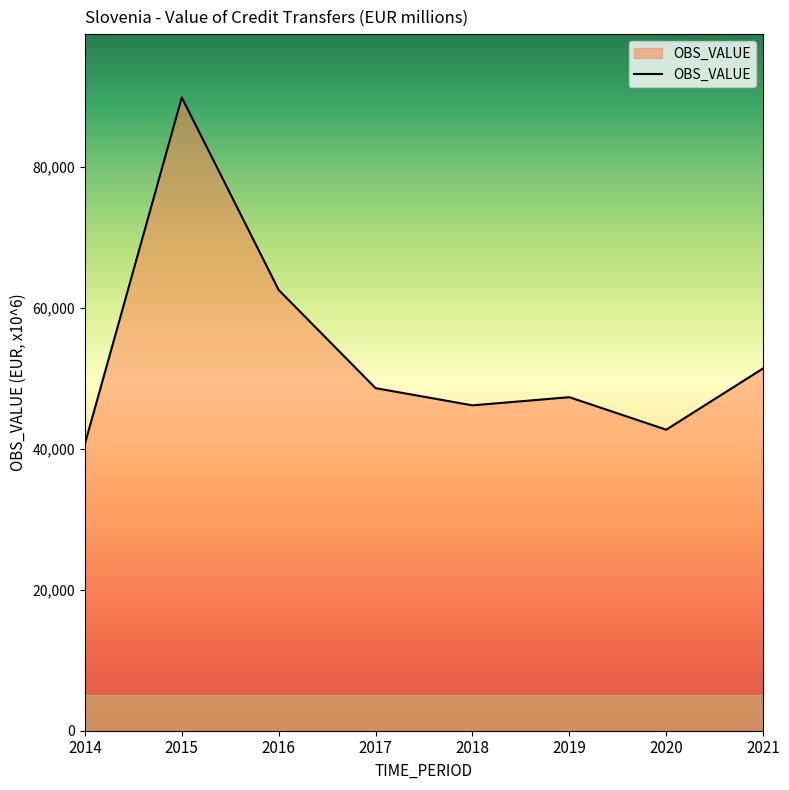

At which category does the chart reach its peak across all series?

2015